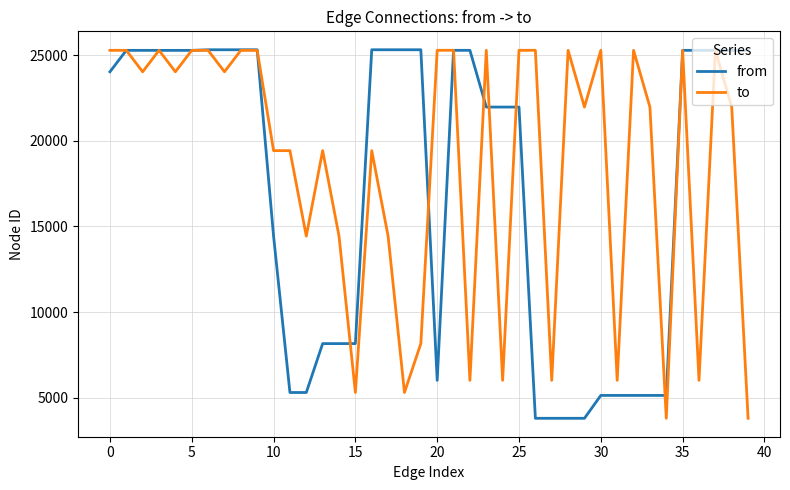

Which series has the largest total across all categories?

to